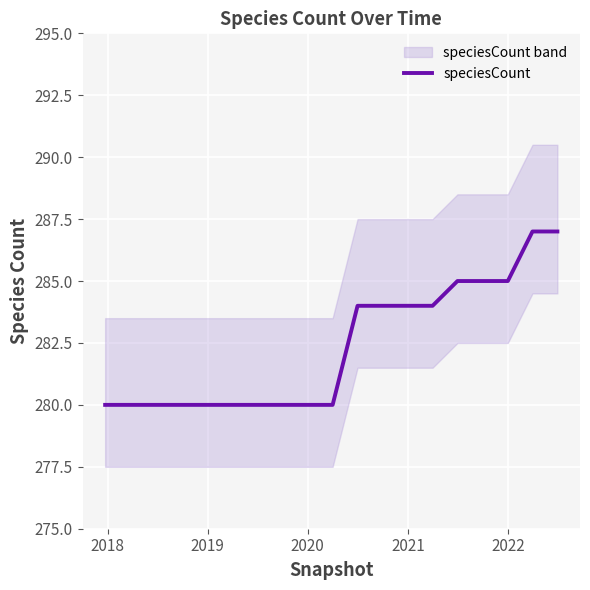

What is the minimum value for speciesCount?

280